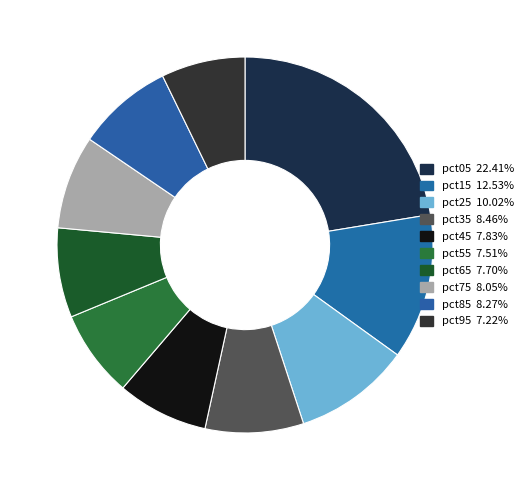

To the nearest percent, what is the average slice percentage?

10%